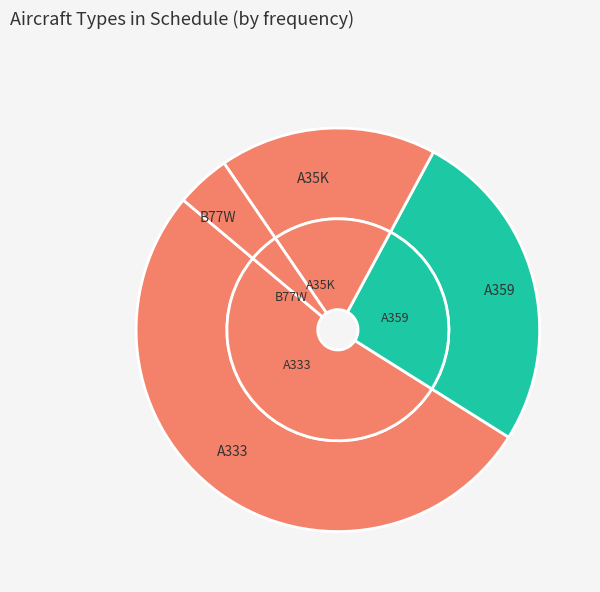

To the nearest percent, what percentage of the pie is A333?

52%